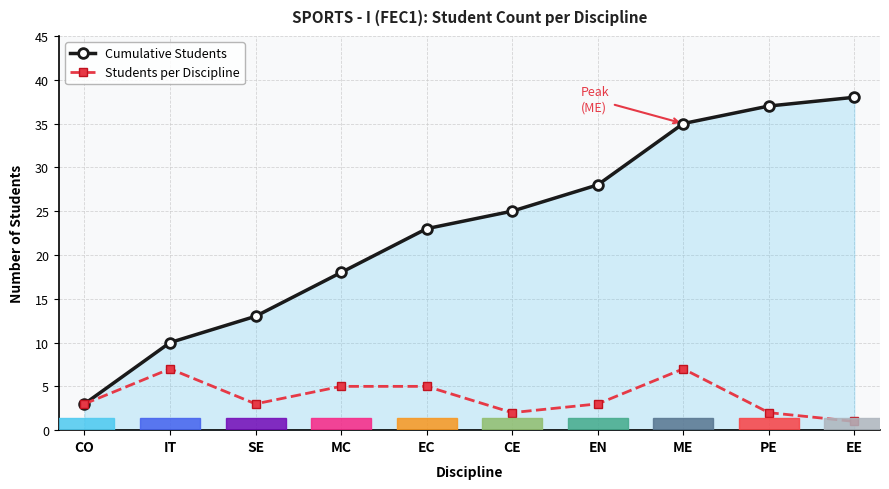

Is it true that Cumulative Students equals 43 at CE?

False